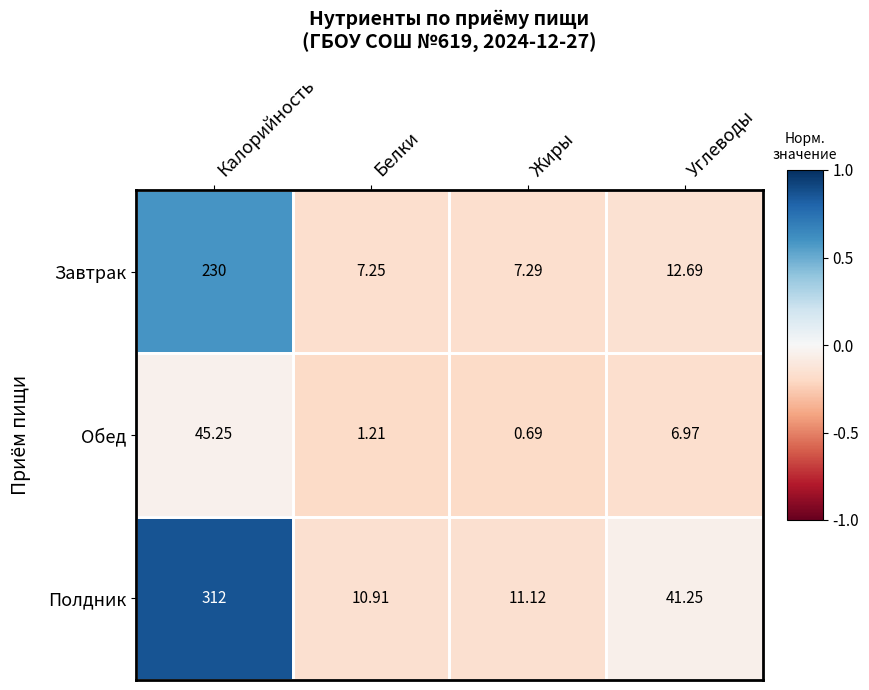

Which series has the largest total across all categories?

Полдник